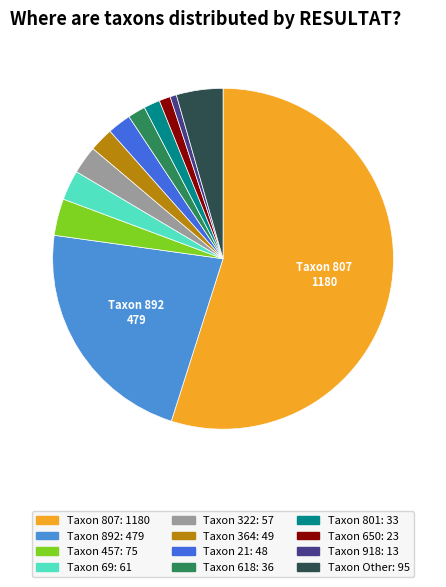

Count the number of slices in the pie.

12